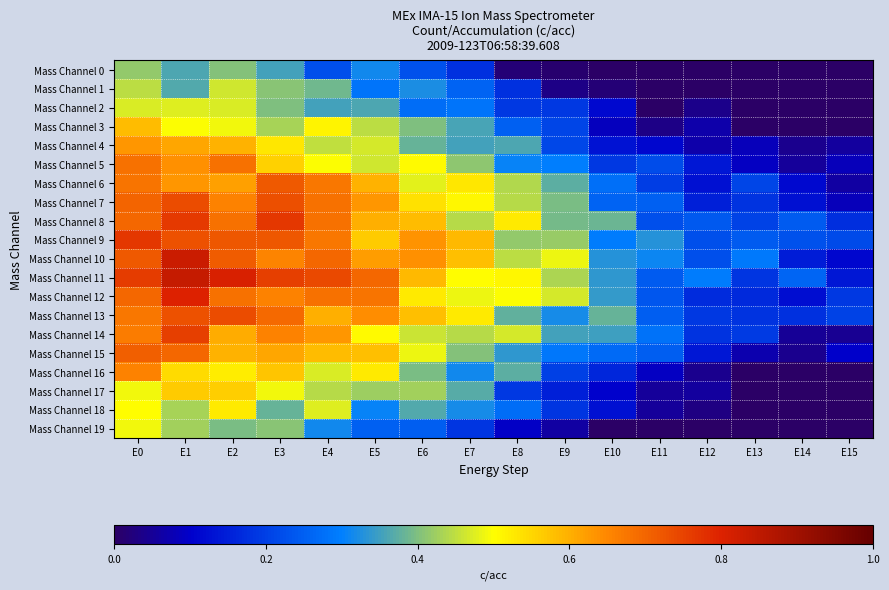

Reading left to right, extract all data points from this chart.

Mass Channel 0: E0=0.4	E1=0.4	E2=0.4	E3=0.4	E4=0.2	E5=0.3	E6=0.2	E7=0.2	E8=0.0	E9=0.0	E10=0.0	E11=0.0	E12=0.0	E13=0.0	E14=0.0	E15=0.0
Mass Channel 1: E0=0.4	E1=0.4	E2=0.5	E3=0.4	E4=0.4	E5=0.3	E6=0.3	E7=0.3	E8=0.2	E9=0.0	E10=0.0	E11=0.0	E12=0.0	E13=0.0	E14=0.0	E15=0.0
Mass Channel 2: E0=0.5	E1=0.5	E2=0.5	E3=0.4	E4=0.4	E5=0.4	E6=0.3	E7=0.3	E8=0.2	E9=0.2	E10=0.1	E11=0.0	E12=0.0	E13=0.0	E14=0.0	E15=0.0
Mass Channel 3: E0=0.6	E1=0.5	E2=0.5	E3=0.4	E4=0.5	E5=0.4	E6=0.4	E7=0.4	E8=0.3	E9=0.2	E10=0.1	E11=0.0	E12=0.1	E13=0.0	E14=0.0	E15=0.0
Mass Channel 4: E0=0.6	E1=0.6	E2=0.6	E3=0.5	E4=0.5	E5=0.5	E6=0.4	E7=0.4	E8=0.4	E9=0.2	E10=0.1	E11=0.1	E12=0.1	E13=0.1	E14=0.0	E15=0.1
Mass Channel 5: E0=0.7	E1=0.6	E2=0.7	E3=0.6	E4=0.5	E5=0.5	E6=0.5	E7=0.4	E8=0.3	E9=0.3	E10=0.2	E11=0.2	E12=0.1	E13=0.1	E14=0.1	E15=0.1
Mass Channel 6: E0=0.7	E1=0.6	E2=0.6	E3=0.7	E4=0.7	E5=0.6	E6=0.5	E7=0.5	E8=0.4	E9=0.4	E10=0.3	E11=0.2	E12=0.1	E13=0.2	E14=0.1	E15=0.1
Mass Channel 7: E0=0.7	E1=0.7	E2=0.7	E3=0.7	E4=0.7	E5=0.6	E6=0.5	E7=0.5	E8=0.4	E9=0.4	E10=0.3	E11=0.3	E12=0.2	E13=0.2	E14=0.1	E15=0.1
Mass Channel 8: E0=0.7	E1=0.8	E2=0.7	E3=0.8	E4=0.7	E5=0.6	E6=0.6	E7=0.4	E8=0.5	E9=0.4	E10=0.4	E11=0.2	E12=0.2	E13=0.2	E14=0.2	E15=0.2
Mass Channel 9: E0=0.8	E1=0.7	E2=0.7	E3=0.7	E4=0.7	E5=0.6	E6=0.6	E7=0.6	E8=0.4	E9=0.4	E10=0.3	E11=0.3	E12=0.2	E13=0.2	E14=0.2	E15=0.2
Mass Channel 10: E0=0.7	E1=0.8	E2=0.7	E3=0.7	E4=0.7	E5=0.6	E6=0.6	E7=0.6	E8=0.4	E9=0.5	E10=0.3	E11=0.3	E12=0.2	E13=0.3	E14=0.1	E15=0.1
Mass Channel 11: E0=0.8	E1=0.8	E2=0.8	E3=0.8	E4=0.7	E5=0.7	E6=0.6	E7=0.5	E8=0.5	E9=0.4	E10=0.3	E11=0.2	E12=0.3	E13=0.2	E14=0.3	E15=0.1
Mass Channel 12: E0=0.7	E1=0.8	E2=0.7	E3=0.7	E4=0.7	E5=0.7	E6=0.5	E7=0.5	E8=0.5	E9=0.5	E10=0.3	E11=0.2	E12=0.2	E13=0.2	E14=0.1	E15=0.2
Mass Channel 13: E0=0.7	E1=0.7	E2=0.7	E3=0.7	E4=0.6	E5=0.6	E6=0.6	E7=0.5	E8=0.4	E9=0.3	E10=0.4	E11=0.2	E12=0.2	E13=0.2	E14=0.2	E15=0.2
Mass Channel 14: E0=0.7	E1=0.8	E2=0.6	E3=0.7	E4=0.6	E5=0.5	E6=0.5	E7=0.4	E8=0.5	E9=0.4	E10=0.3	E11=0.3	E12=0.2	E13=0.2	E14=0.0	E15=0.0
Mass Channel 15: E0=0.7	E1=0.7	E2=0.6	E3=0.6	E4=0.6	E5=0.6	E6=0.5	E7=0.4	E8=0.3	E9=0.3	E10=0.3	E11=0.2	E12=0.1	E13=0.1	E14=0.0	E15=0.1
Mass Channel 16: E0=0.7	E1=0.5	E2=0.5	E3=0.6	E4=0.5	E5=0.5	E6=0.4	E7=0.3	E8=0.4	E9=0.2	E10=0.2	E11=0.1	E12=0.0	E13=0.0	E14=0.0	E15=0.0
Mass Channel 17: E0=0.5	E1=0.6	E2=0.6	E3=0.5	E4=0.4	E5=0.4	E6=0.4	E7=0.4	E8=0.2	E9=0.2	E10=0.1	E11=0.1	E12=0.1	E13=0.0	E14=0.0	E15=0.0
Mass Channel 18: E0=0.5	E1=0.4	E2=0.5	E3=0.4	E4=0.5	E5=0.3	E6=0.4	E7=0.3	E8=0.3	E9=0.2	E10=0.1	E11=0.1	E12=0.0	E13=0.0	E14=0.0	E15=0.0
Mass Channel 19: E0=0.5	E1=0.4	E2=0.4	E3=0.4	E4=0.3	E5=0.3	E6=0.2	E7=0.2	E8=0.1	E9=0.1	E10=0.0	E11=0.0	E12=0.0	E13=0.0	E14=0.0	E15=0.0